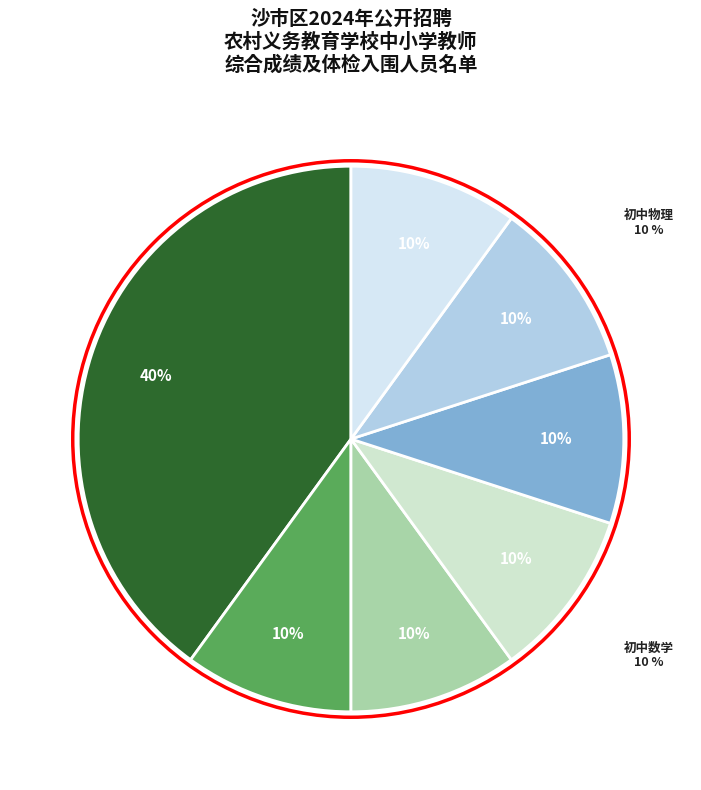

What percentage is the 初中化学 slice, to the nearest percent?

10%